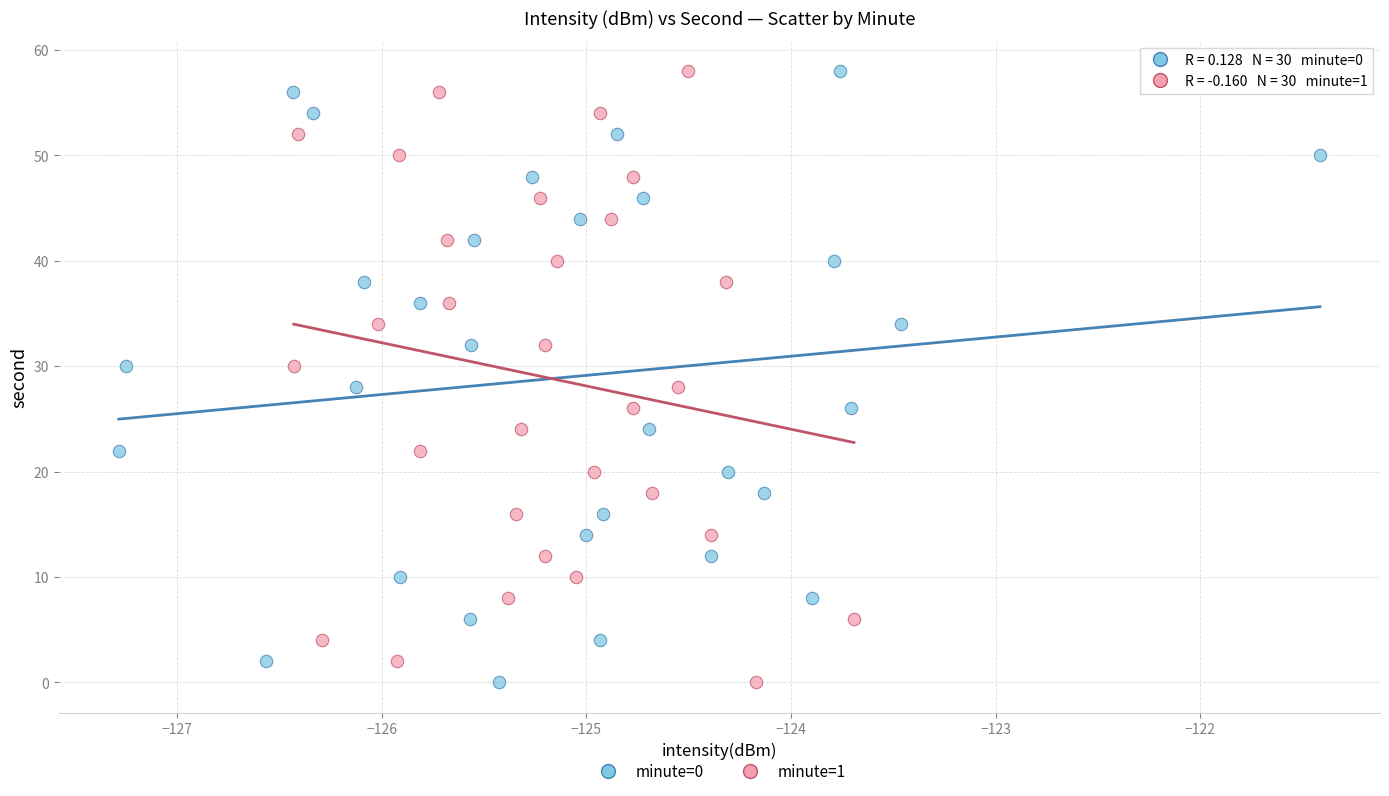

What are all the series names shown in the legend?

minute=0, minute=1